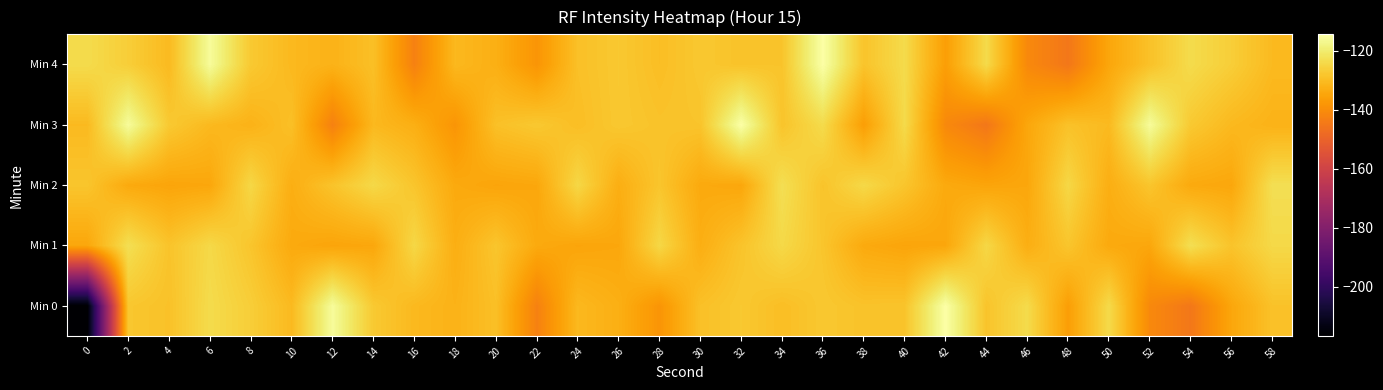

Reading left to right, extract all data points from this chart.

Min 0: 0=-216.6	2=-127.9	4=-128.9	6=-123.7	8=-126.5	10=-130.5	12=-115.8	14=-127.4	16=-130.7	18=-132.0	20=-129.3	22=-142.7	24=-130.8	26=-132.7	28=-138.3	30=-129.2	32=-127.6	34=-129.6	36=-127.7	38=-128.7	40=-128.4	42=-114.5	44=-128.5	46=-123.8	48=-136.2	50=-124.0	52=-140.9	54=-145.0	56=-134.5	58=-128.9
Min 1: 0=-134.5	2=-122.9	4=-128.5	6=-124.3	8=-128.2	10=-133.9	12=-134.9	14=-134.5	16=-124.6	18=-132.9	20=-128.2	22=-133.9	24=-134.9	26=-134.5	28=-124.6	30=-132.9	32=-128.5	34=-124.3	36=-128.2	38=-133.9	40=-134.9	42=-134.5	44=-124.6	46=-132.9	48=-128.2	50=-133.9	52=-134.5	54=-122.9	56=-128.5	58=-124.3
Min 2: 0=-128.2	2=-133.9	4=-134.9	6=-134.5	8=-124.6	10=-132.9	12=-128.5	14=-124.3	16=-128.2	18=-133.9	20=-134.9	22=-134.5	24=-124.6	26=-132.9	28=-128.2	30=-133.9	32=-134.5	34=-122.9	36=-128.5	38=-124.3	40=-128.2	42=-133.9	44=-134.9	46=-134.5	48=-124.6	50=-132.9	52=-128.2	54=-133.9	56=-134.5	58=-122.9
Min 3: 0=-130.5	2=-115.8	4=-127.4	6=-130.7	8=-132.0	10=-129.3	12=-142.7	14=-130.8	16=-132.7	18=-138.3	20=-129.2	22=-127.6	24=-129.6	26=-127.7	28=-128.7	30=-128.4	32=-114.5	34=-128.5	36=-123.8	38=-136.2	40=-124.0	42=-140.9	44=-145.0	46=-134.5	48=-128.9	50=-130.5	52=-115.8	54=-127.4	56=-130.7	58=-132.0
Min 4: 0=-123.7	2=-126.5	4=-130.5	6=-115.8	8=-127.4	10=-130.7	12=-132.0	14=-129.3	16=-142.7	18=-130.8	20=-132.7	22=-138.3	24=-129.2	26=-127.6	28=-129.6	30=-127.7	32=-128.7	34=-128.4	36=-114.5	38=-128.5	40=-123.8	42=-136.2	44=-124.0	46=-140.9	48=-145.0	50=-134.5	52=-128.9	54=-123.7	56=-126.5	58=-130.5